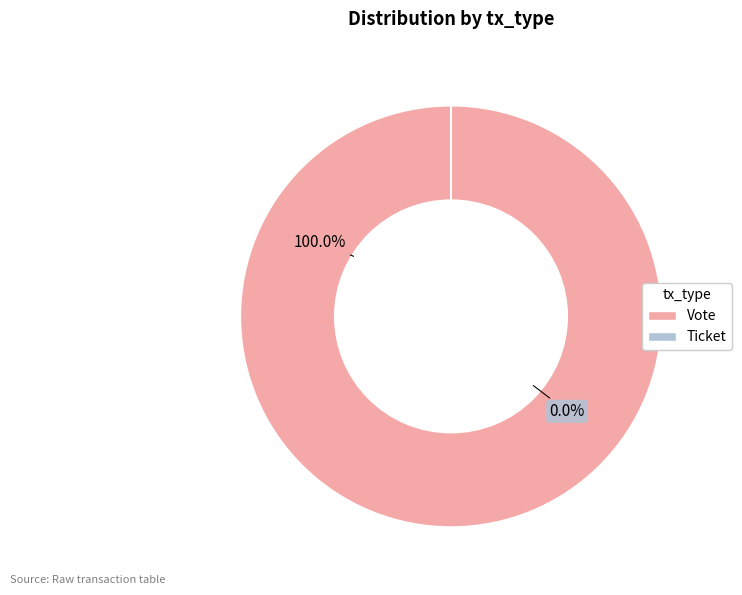

What is the largest slice in the pie chart?

Vote